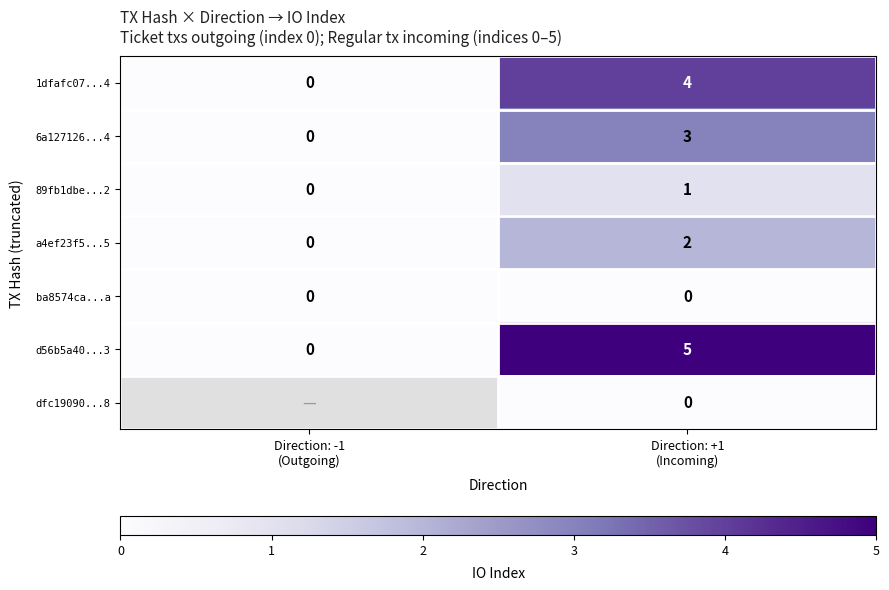

What is the difference between the 6a127126...4 values at Direction: -1 (Outgoing) and Direction: +1 (Incoming)?

3.0